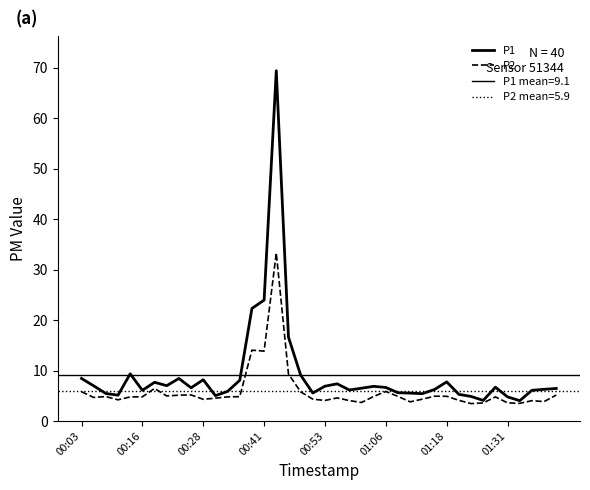

Which series has the widest spread of values?

P1